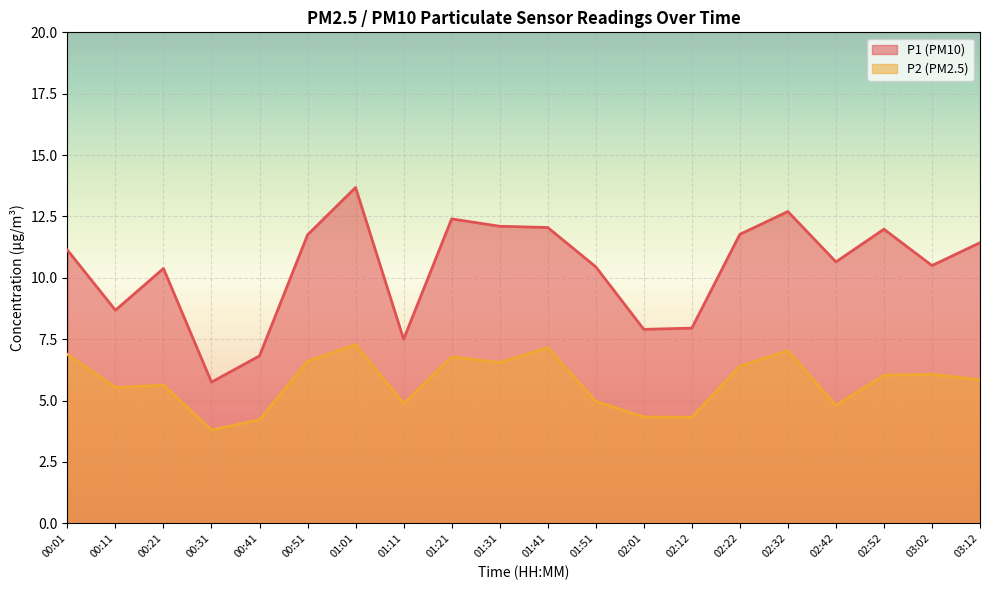

What is the total value across all series at 01:01?

21.0